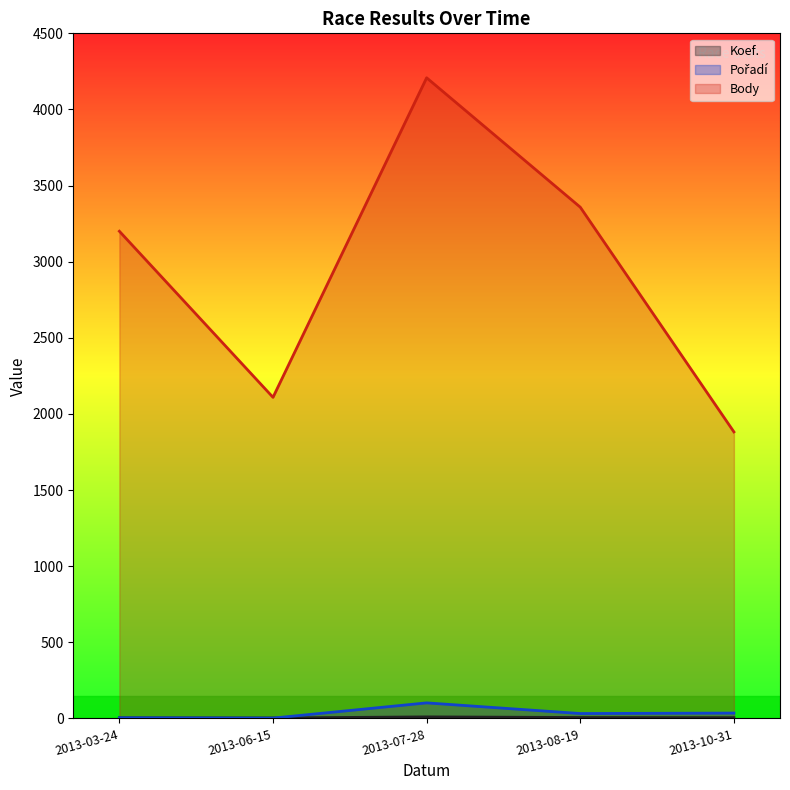

How many distinct data groups are displayed?

3